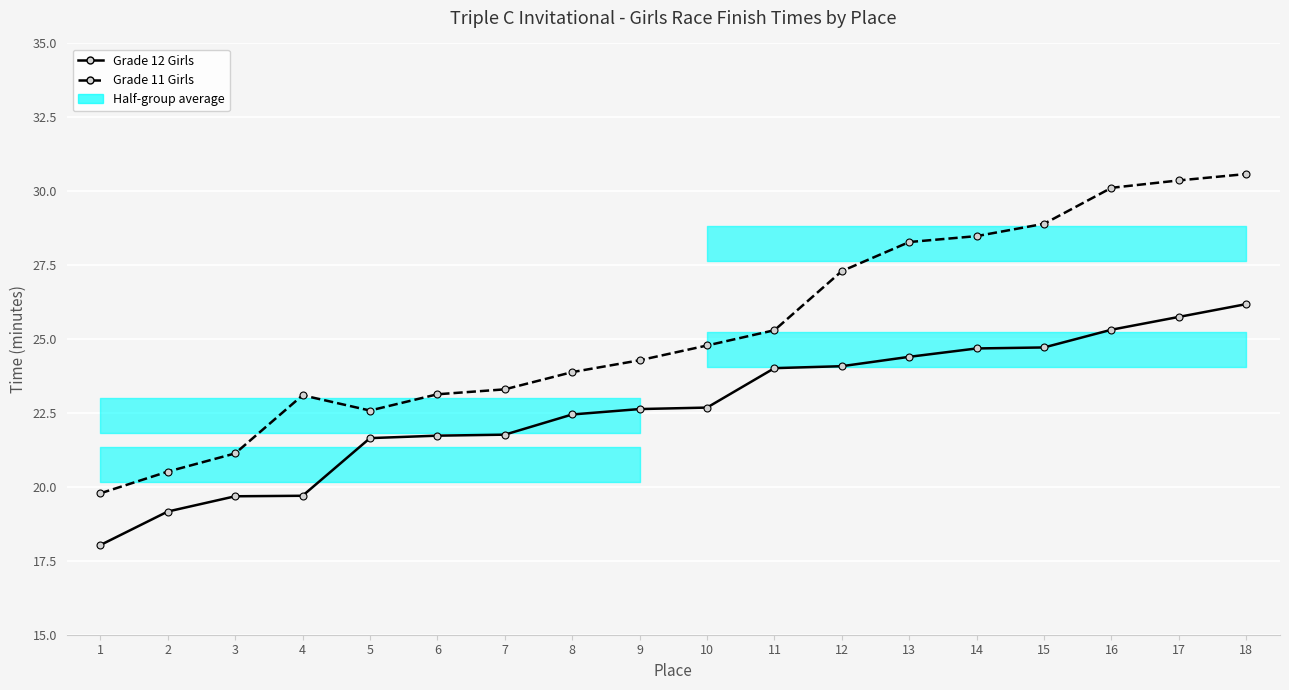

Rank the categories by Grade 11 Girls value from highest to lowest.

18, 17, 16, 15, 14, 13, 12, 11, 10, 9, 8, 7, 6, 4, 5, 3, 2, 1